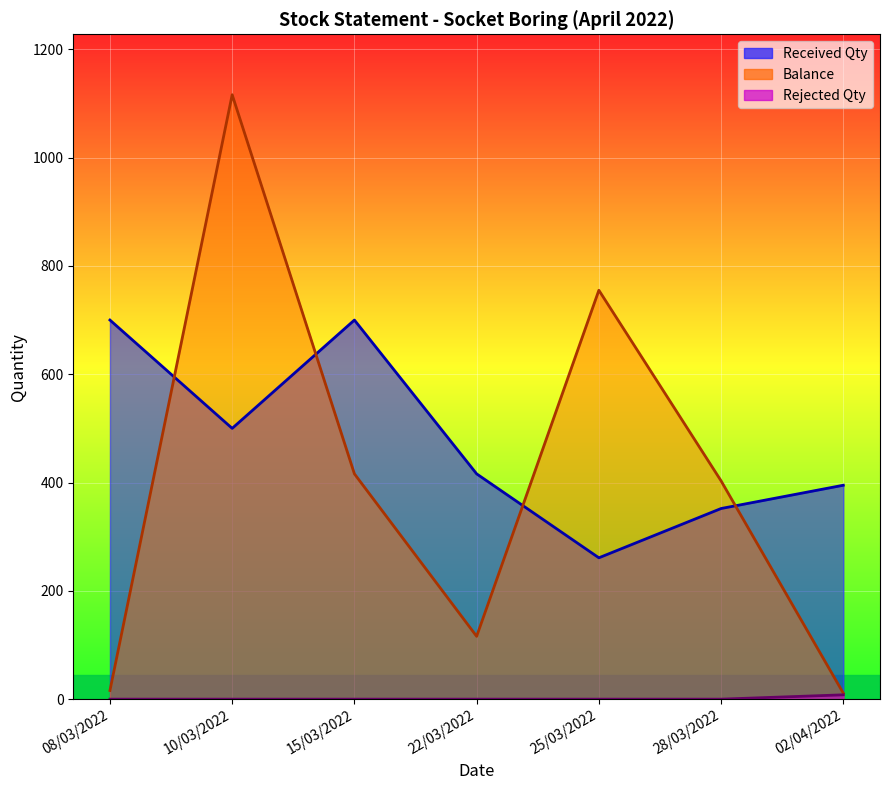

True or false: Rejected Qty has a value of 0 at 15/03/2022.

True